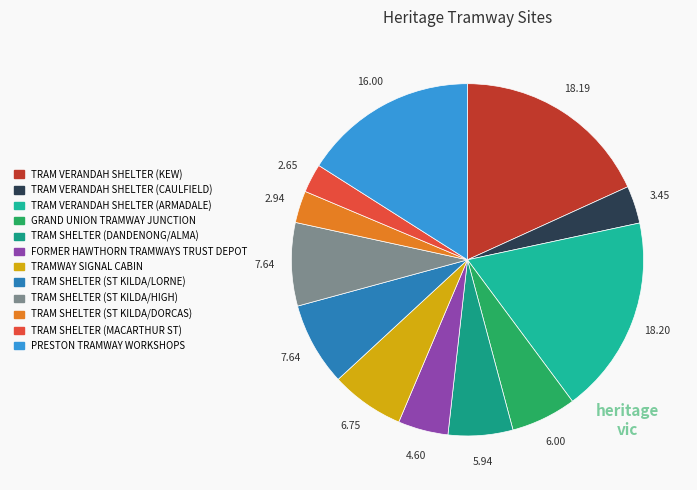

True or false: PRESTON TRAMWAY WORKSHOPS accounts for 16% of the total.

True